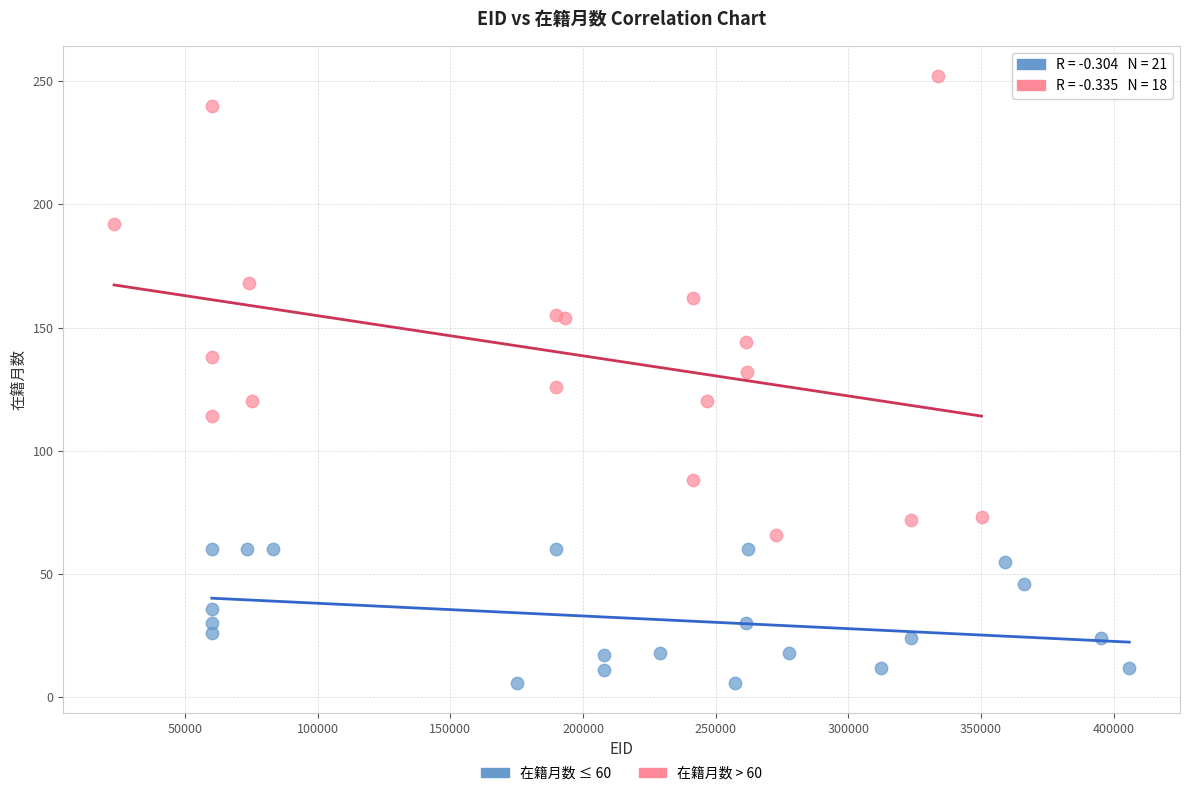

What are all the series names shown in the legend?

在籍月数 ≤ 60, 在籍月数 > 60